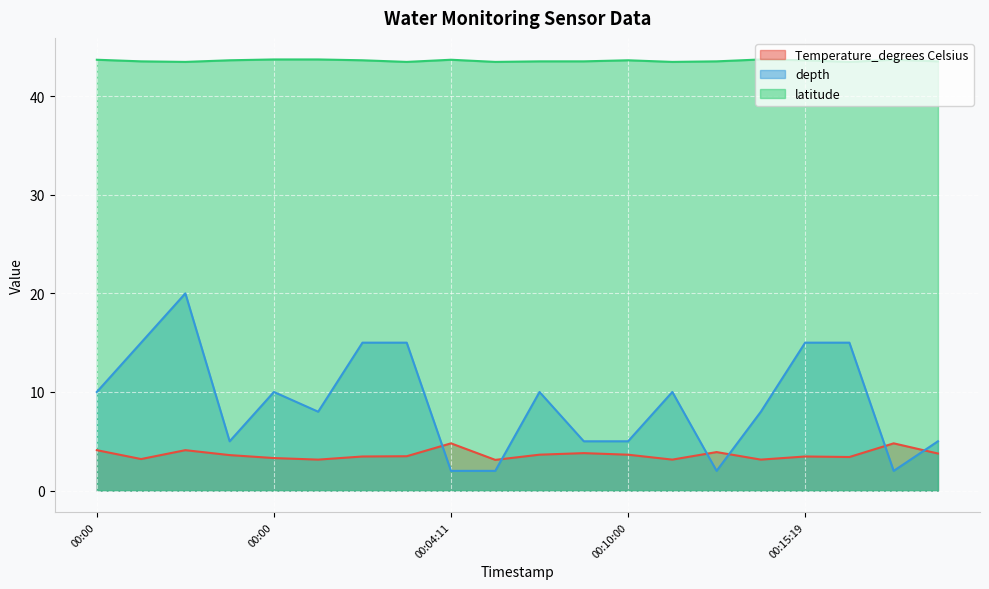

What is the difference between the maximum and minimum values in the depth series?

18.0